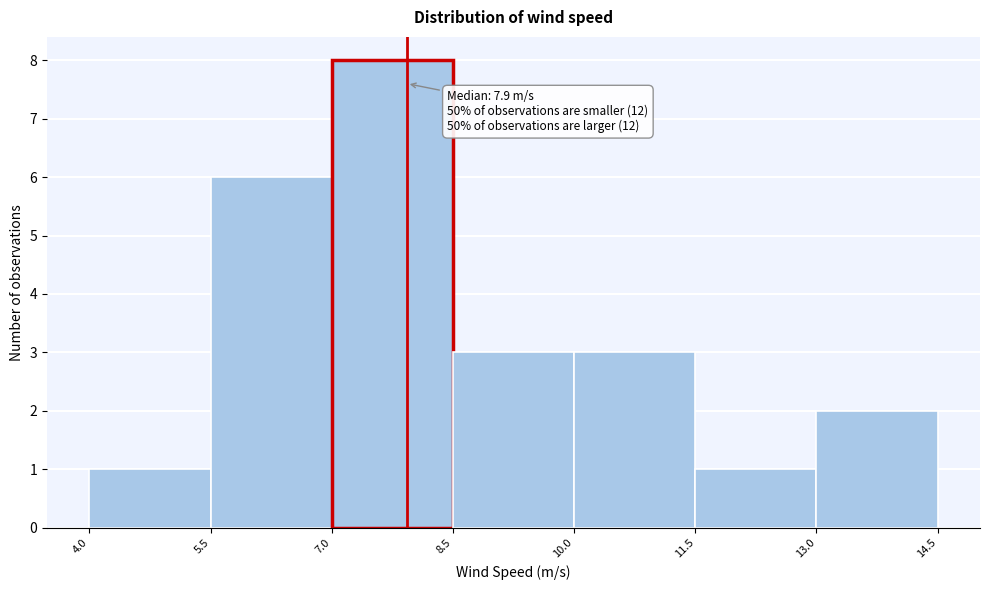

Over which range of the x-axis is the bar tallest?

7.0 to 8.5